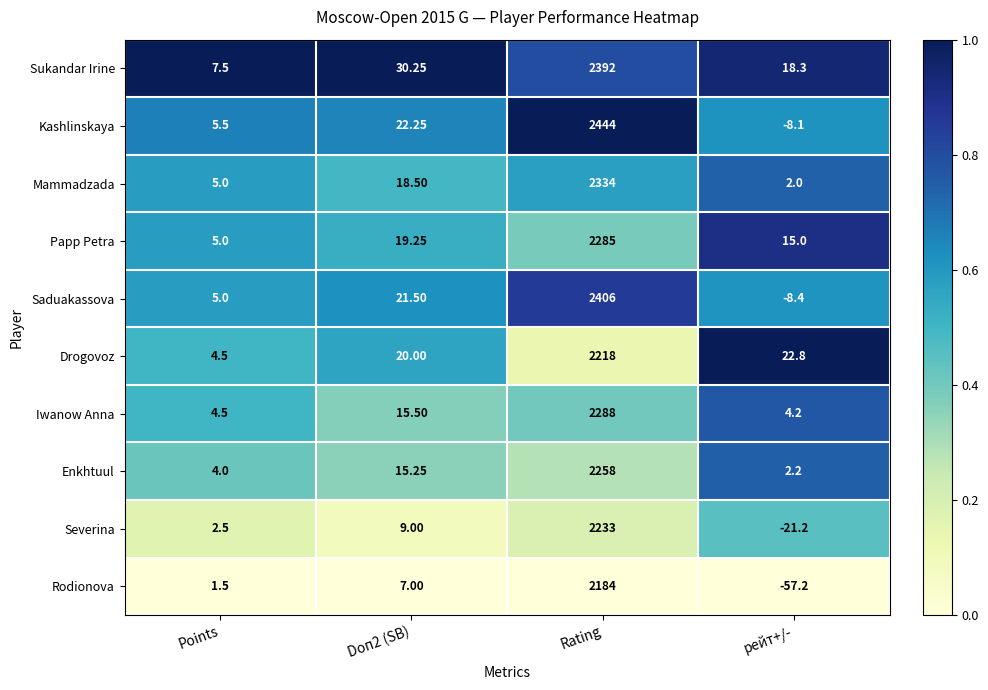

Which series has the largest range (max minus min)?

Kashlinskaya